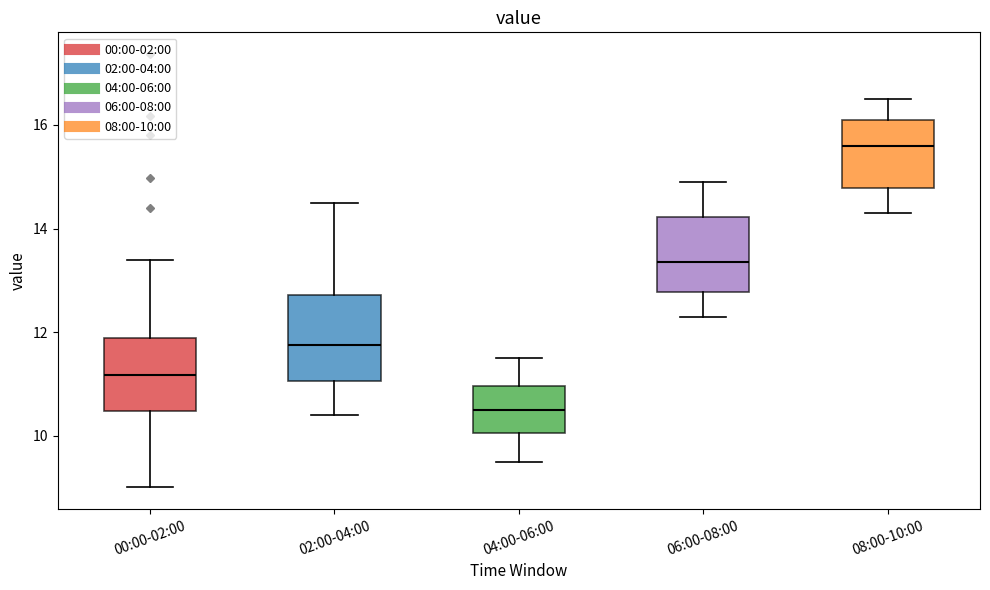

Reading left to right, read every box against the y-axis: the position of its median line, the range the box covers, and the ends of its whiskers. The values are not printed on the chart, so give them approximately, as read against the axis.

00:00-02:00: median 11.2, box 10.4 to 11.8, whiskers 9.0 to 13.4
02:00-04:00: median 11.8, box 11.0 to 12.8, whiskers 10.4 to 14.6
04:00-06:00: median 10.6, box 10.0 to 11.0, whiskers 9.6 to 11.6
06:00-08:00: median 13.4, box 12.8 to 14.2, whiskers 12.4 to 15.0
08:00-10:00: median 15.6, box 14.8 to 16.2, whiskers 14.4 to 16.6